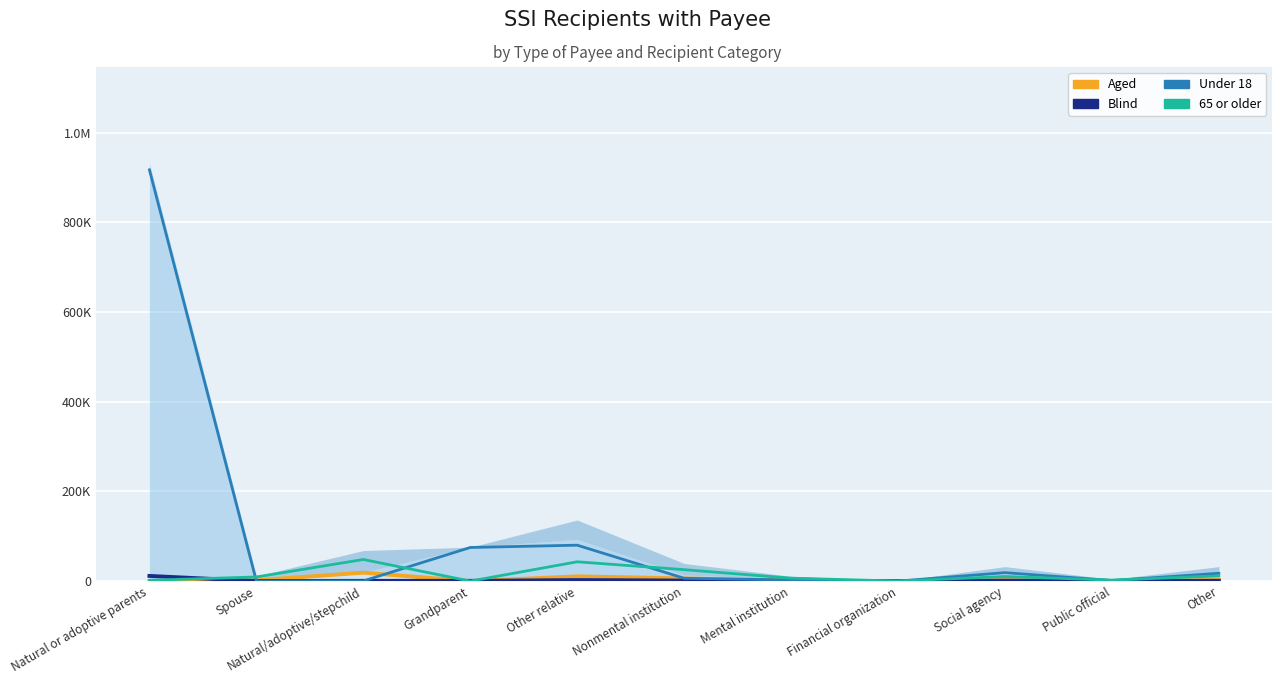

What is the difference between the second highest and second lowest values in the Under 18 series?

80035